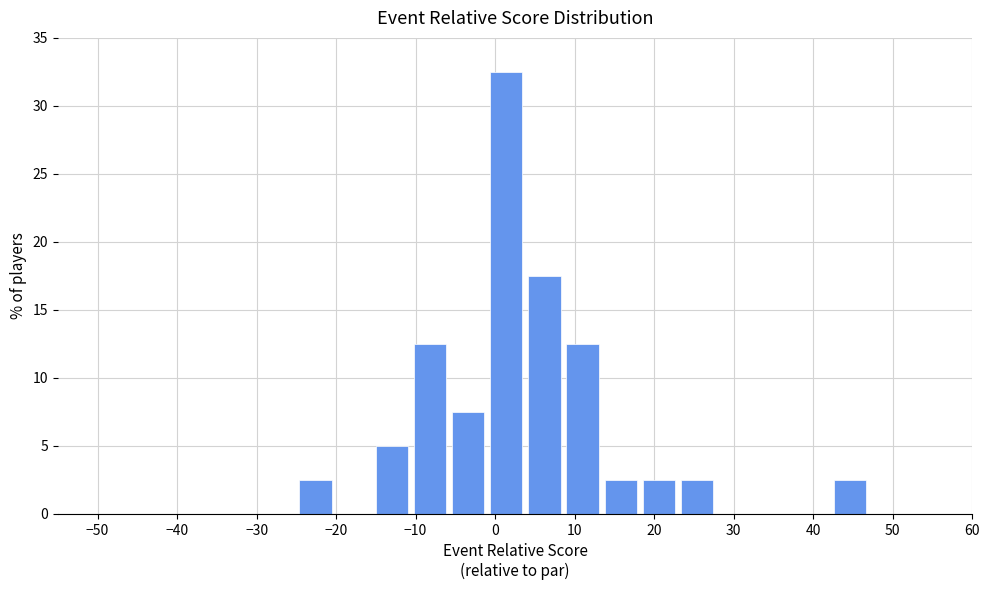

Over which range of the x-axis is the bar tallest?

-1.0 to 3.8